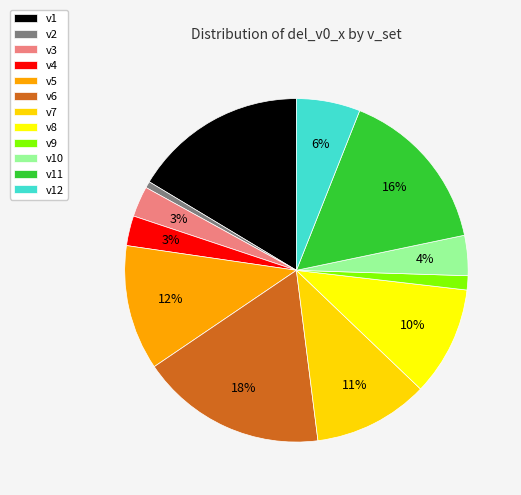

How many segments does this pie chart have?

12